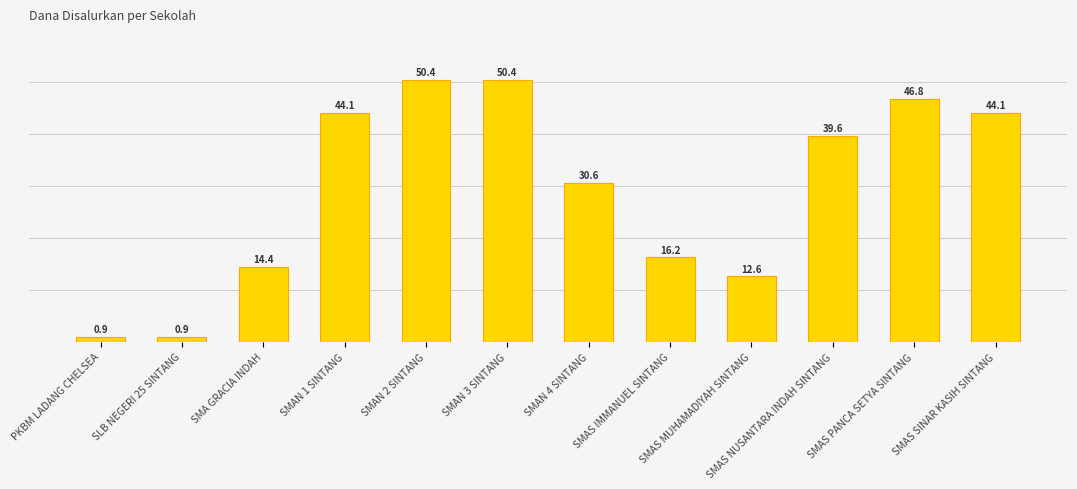

Which has a higher value, SLB NEGERI 25 SINTANG or SMAS NUSANTARA INDAH SINTANG?

SMAS NUSANTARA INDAH SINTANG